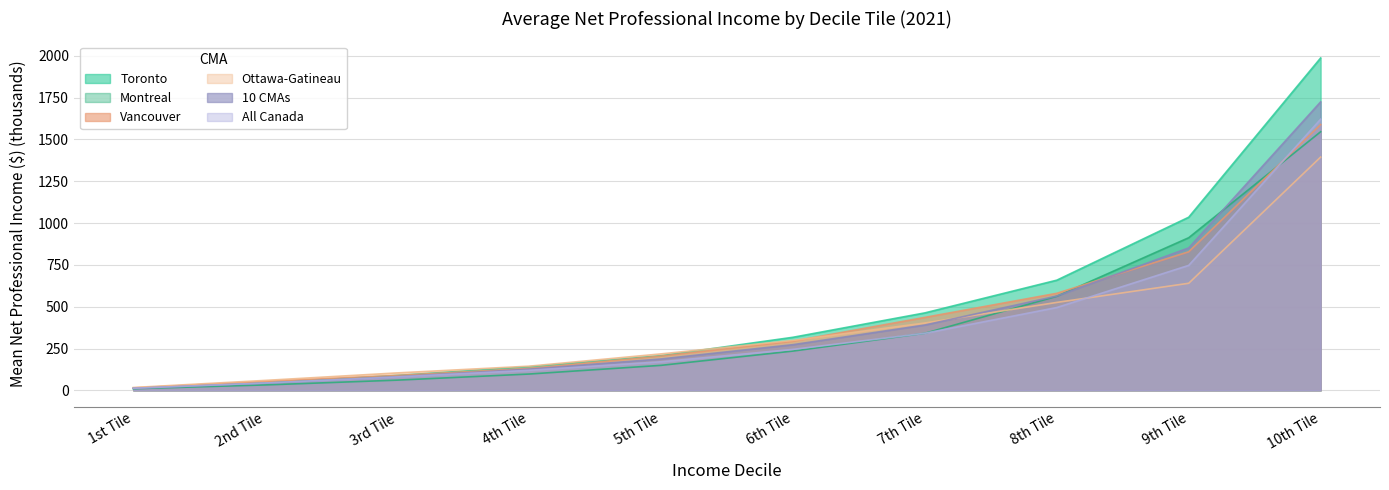

What is the label of the 8th point from the left?

8th Tile